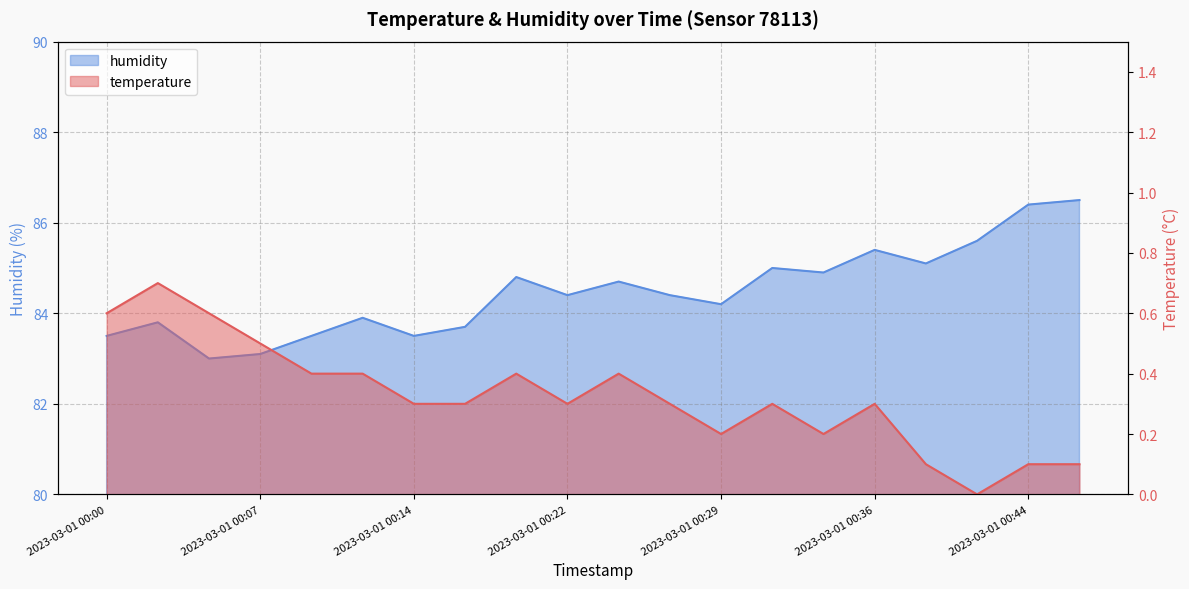

Does the chart have visible grid lines?

Yes